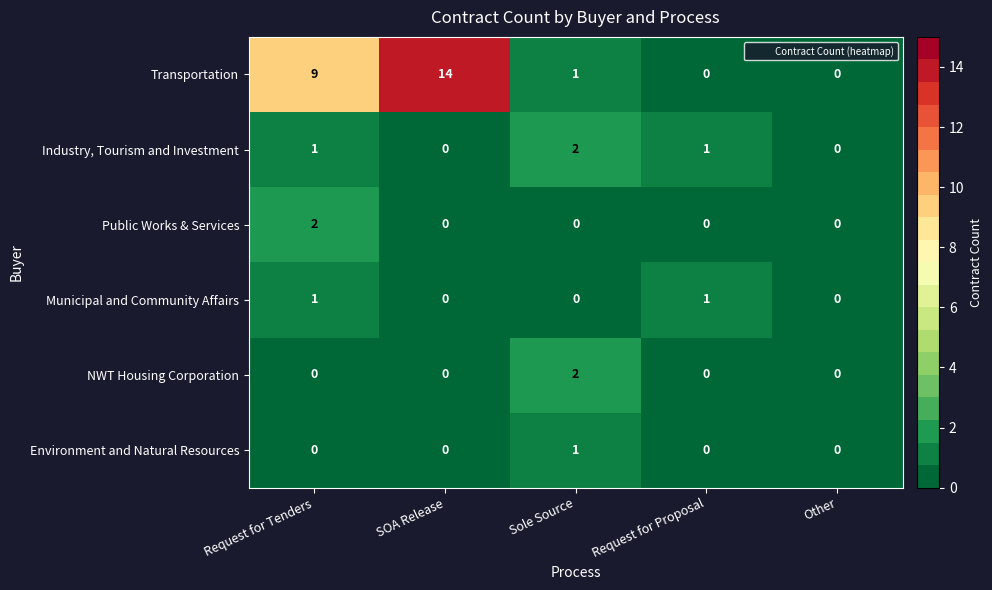

Count the Municipal and Community Affairs values in the range 0 to 1.

5